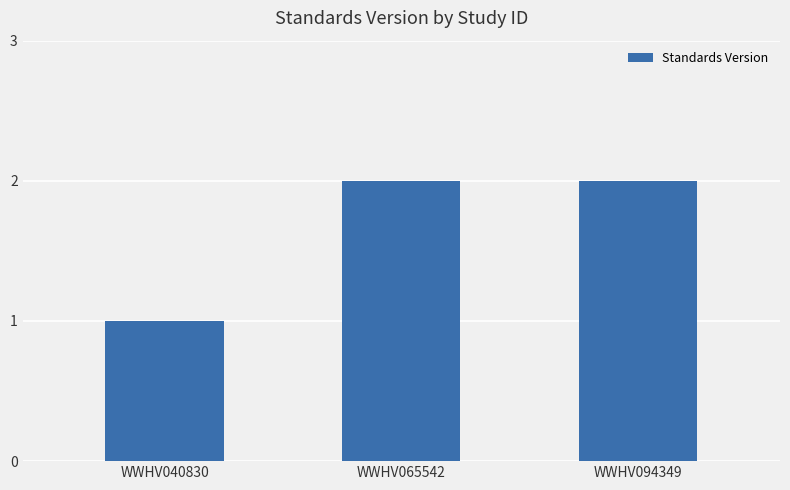

What is the sum of the values at WWHV094349 and WWHV040830?

3